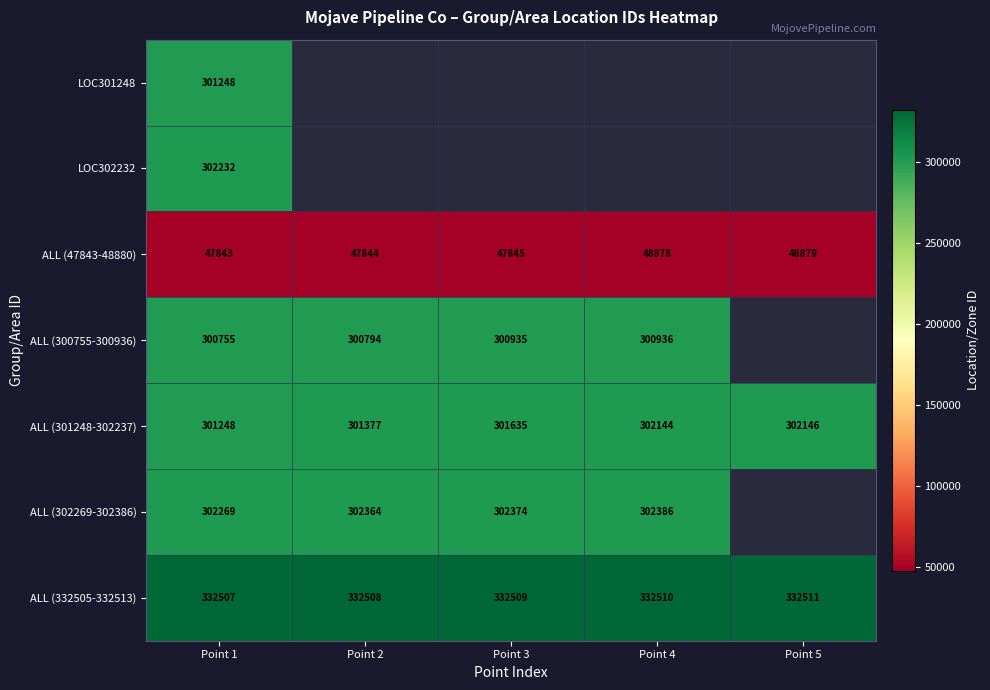

Rank the categories by ALL (301248-302237) value from highest to lowest.

Point 5, Point 4, Point 3, Point 2, Point 1